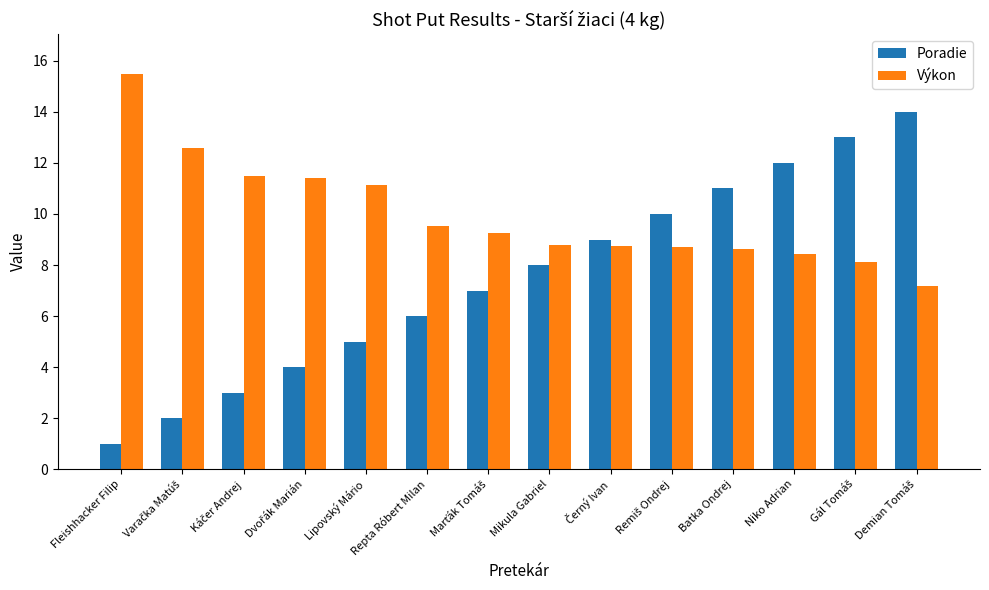

What is the value of the Poradie bar at the 11th from the left?

11.0